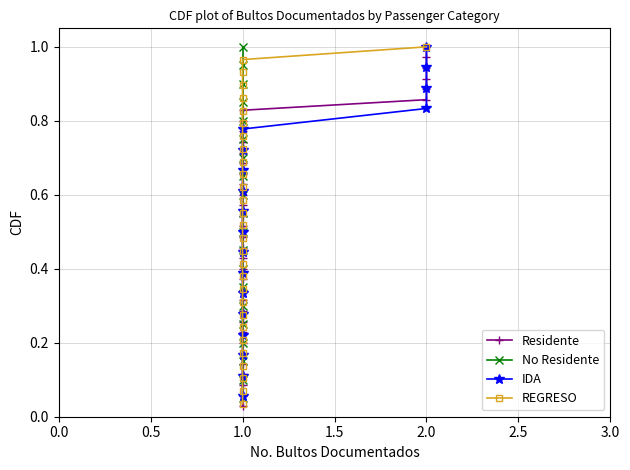

Which series has the largest total across all categories?

Residente